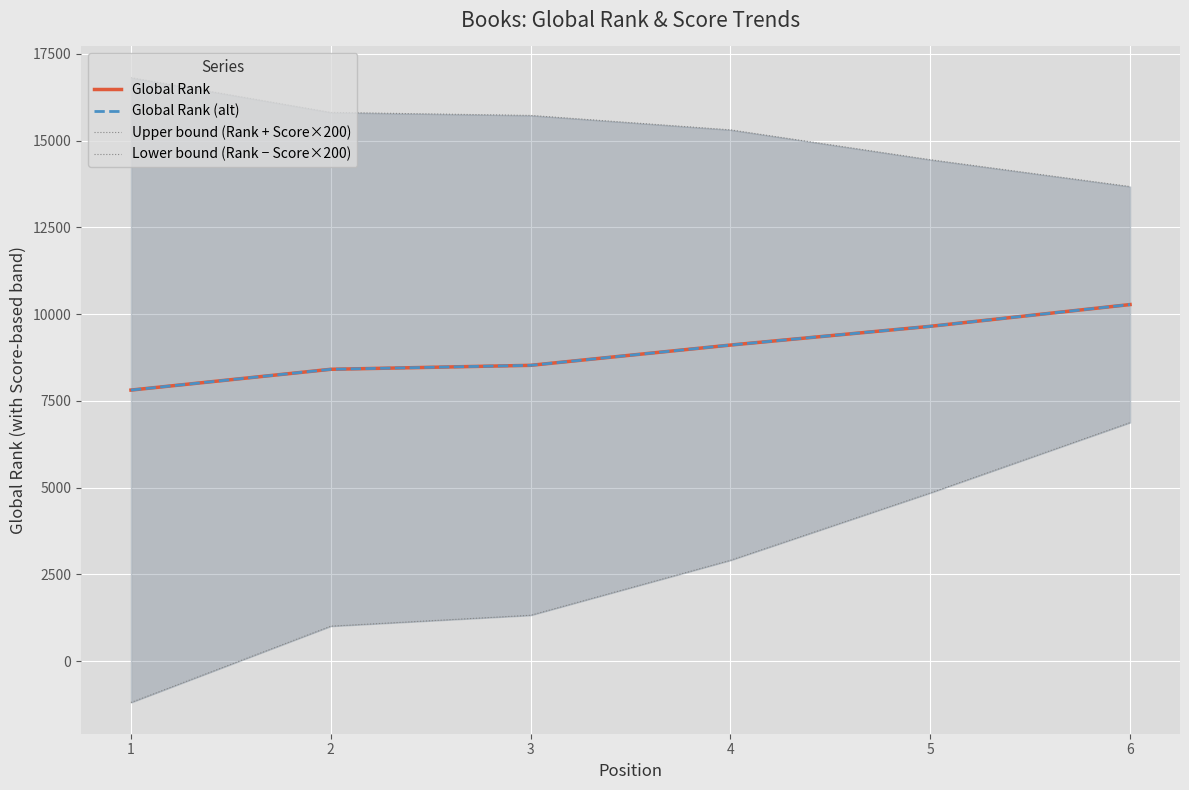

Which series has the largest total across all categories?

Upper bound (Rank + Score×200)